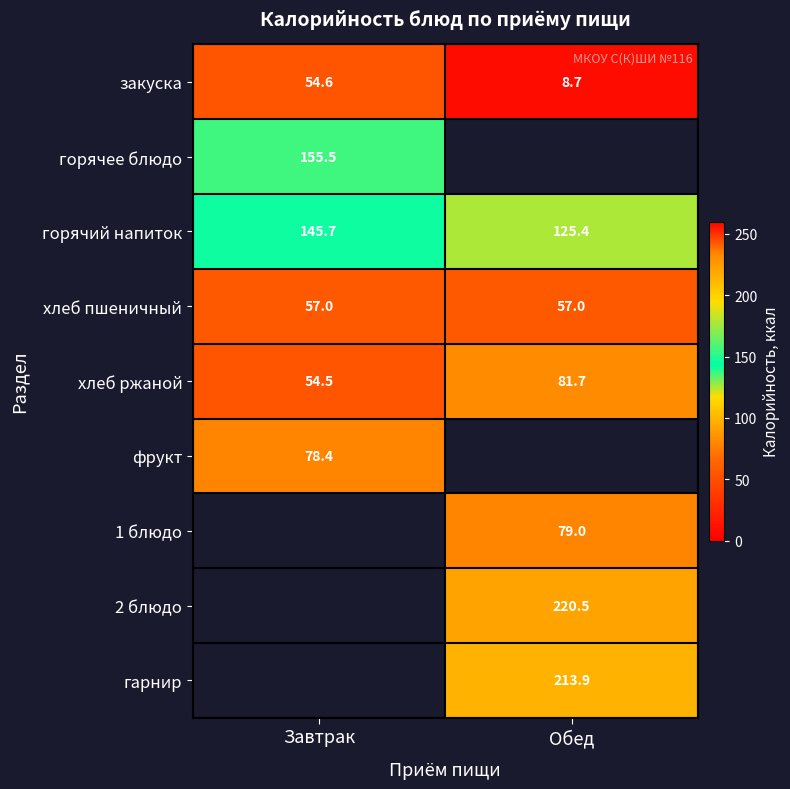

Count the number of data series in this chart.

9